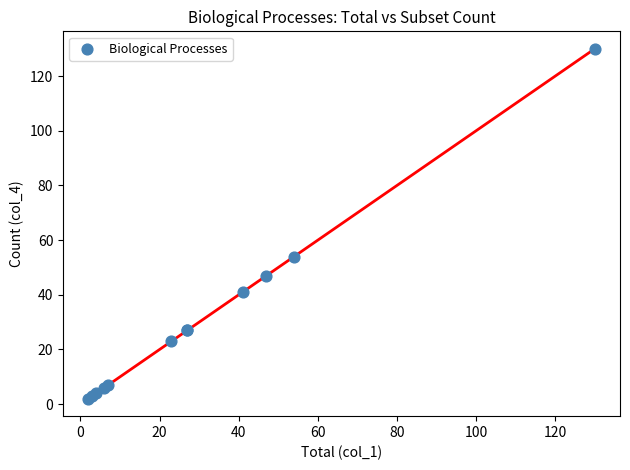

What Y value in the scatter plot is closest to 66?

54